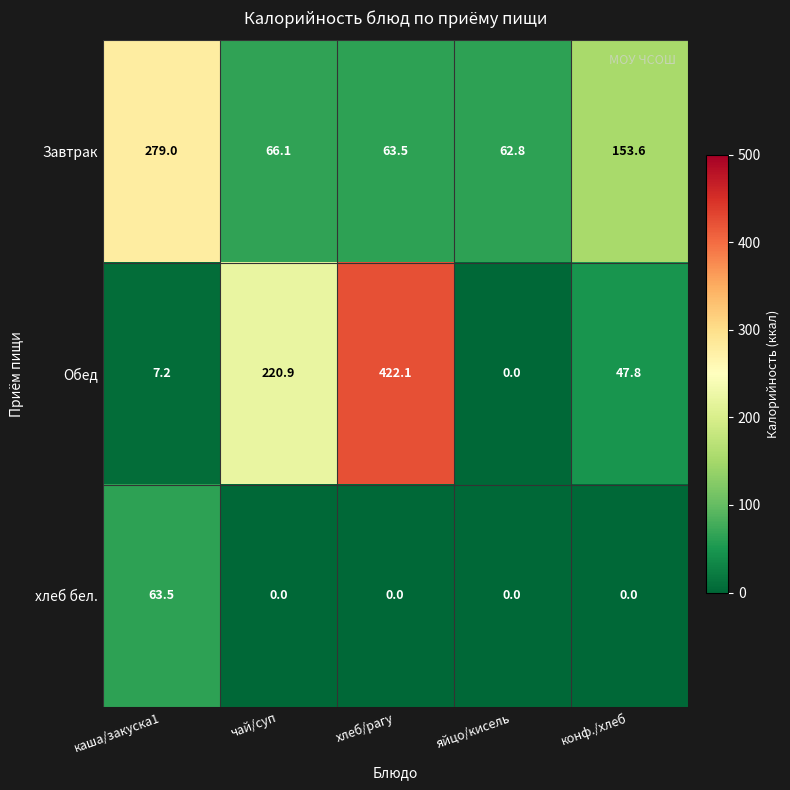

Reading left to right, what are all the values shown in this chart?

Завтрак: каша/закуска1=279.0	чай/суп=66.1	хлеб/рагу=63.5	яйцо/кисель=62.8	конф./хлеб=153.6
Обед: каша/закуска1=7.2	чай/суп=220.9	хлеб/рагу=422.1	яйцо/кисель=0.0	конф./хлеб=47.8
хлеб бел.: каша/закуска1=63.5	чай/суп=0.0	хлеб/рагу=0.0	яйцо/кисель=0.0	конф./хлеб=0.0